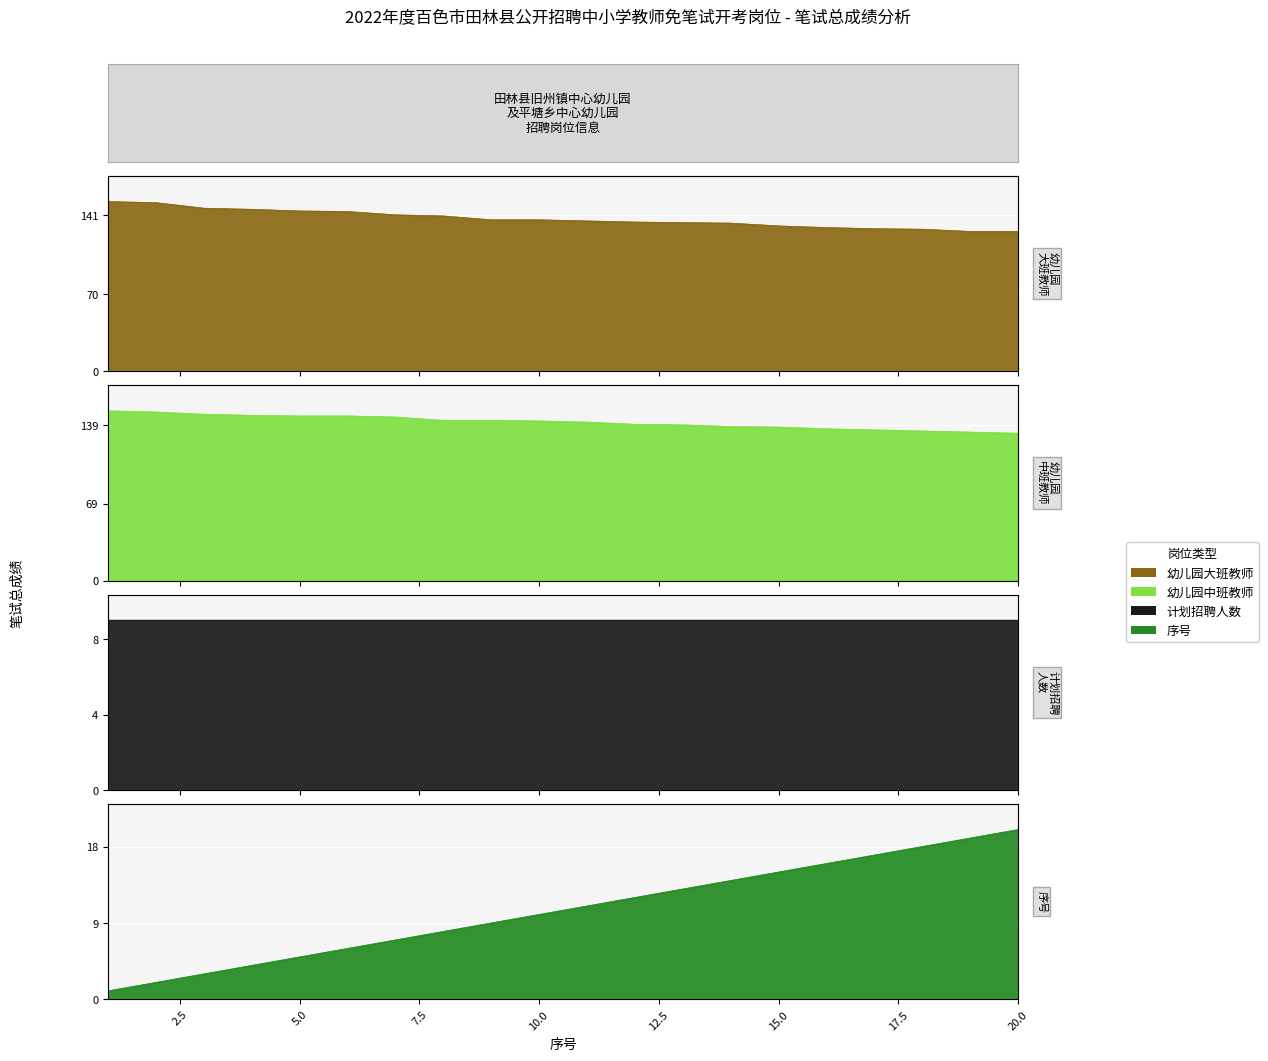

At how many categories does at least one series exceed 12?

20